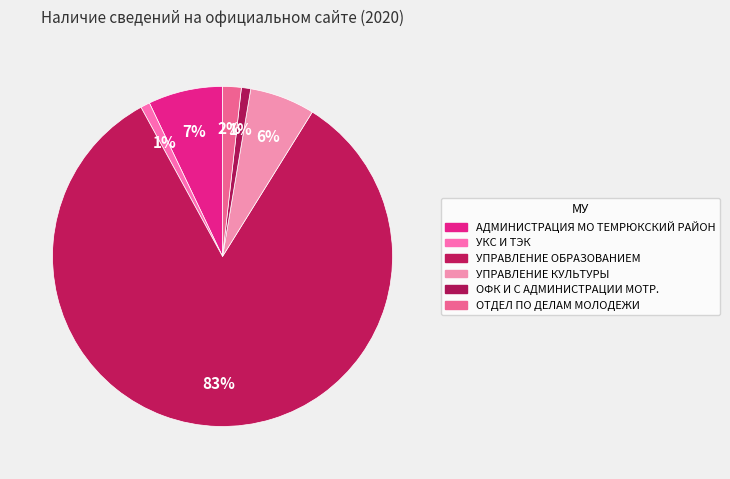

Which has a higher value, УПРАВЛЕНИЕ КУЛЬТУРЫ or УКС И ТЭК?

УПРАВЛЕНИЕ КУЛЬТУРЫ